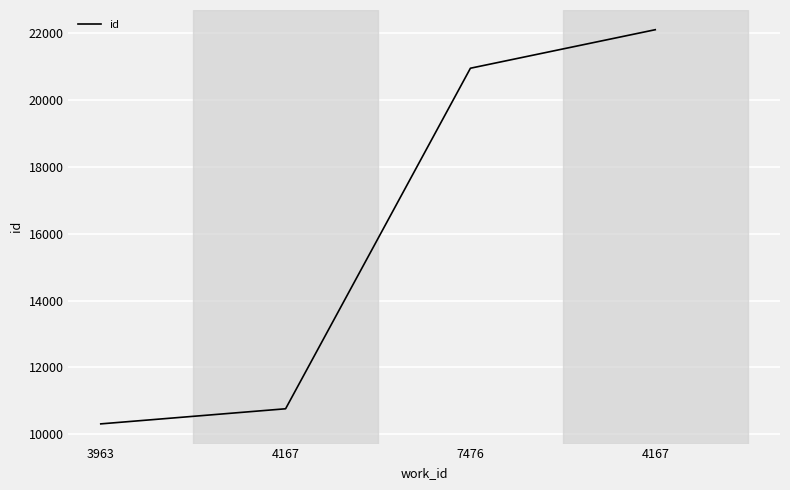

Rank the categories by value from lowest to highest.

3963, 4167, 7476, 4167